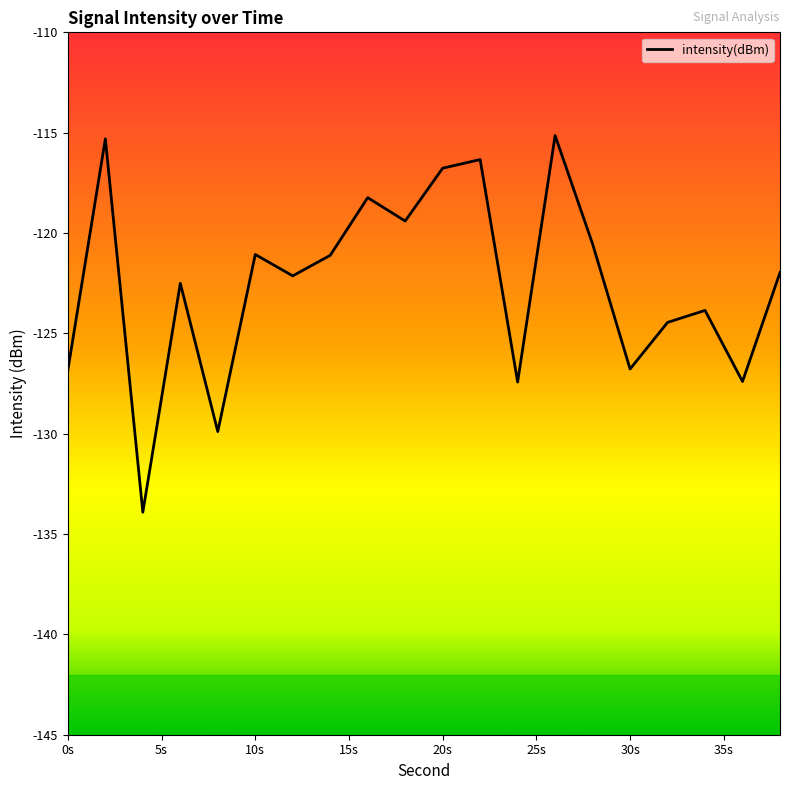

What is the minimum value shown in the chart?

-133.9